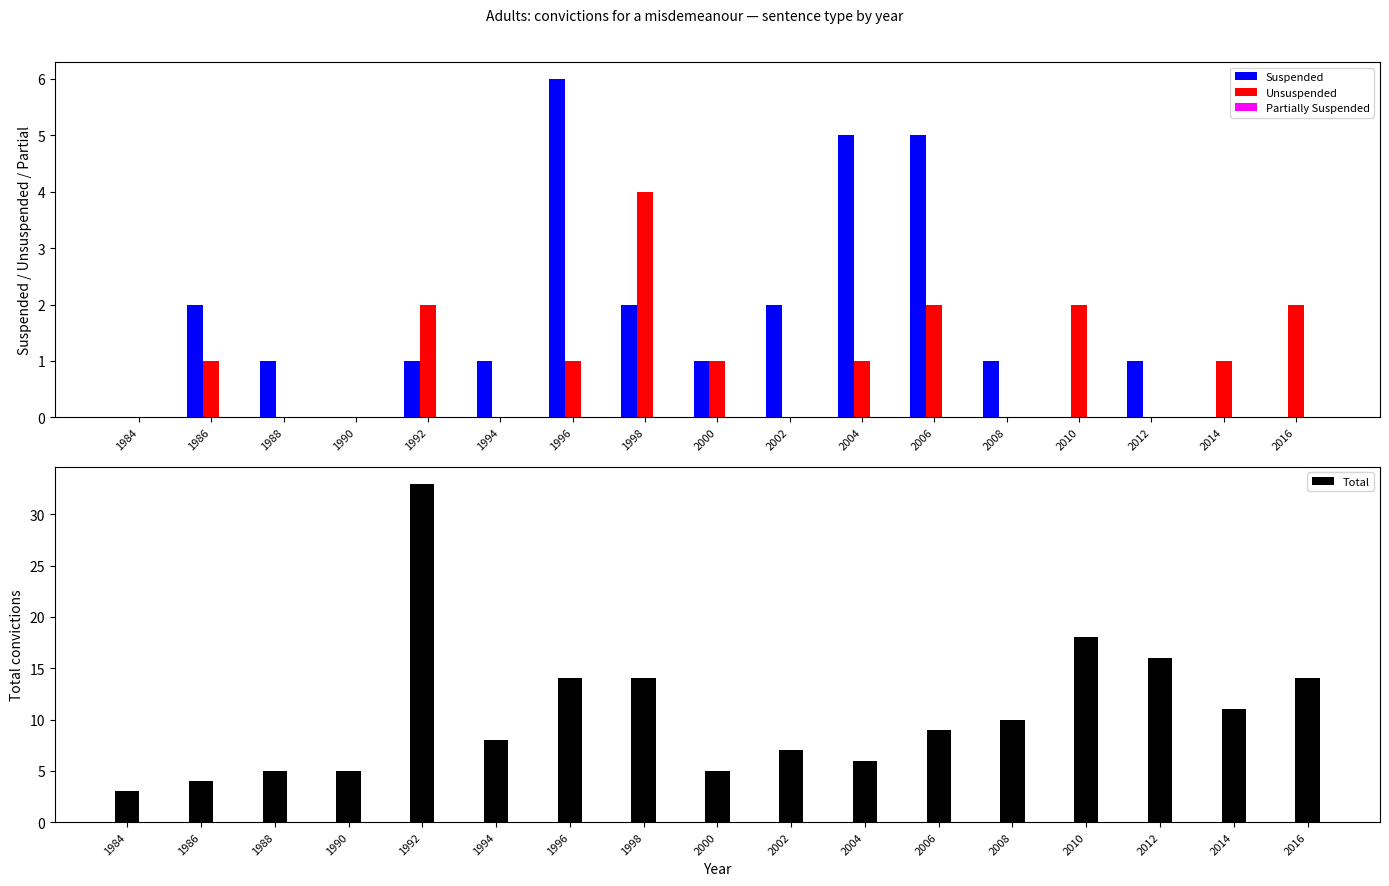

Rank the categories by Suspended value from highest to lowest.

1996, 2004, 2006, 1986, 1998, 2002, 1988, 1992, 1994, 2000, 2008, 2012, 1984, 1990, 2010, 2014, 2016